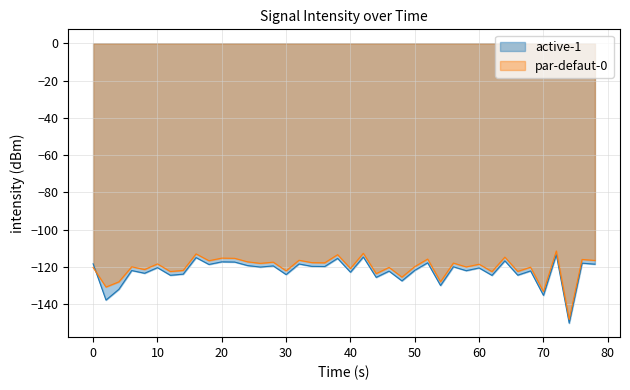

What is the maximum value shown in the chart?

-111.5